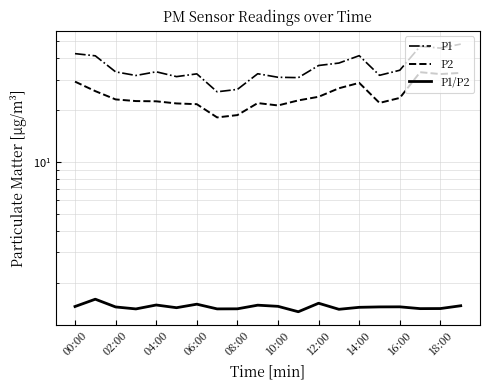

Between 12:00 and 06:00, which is larger?

12:00